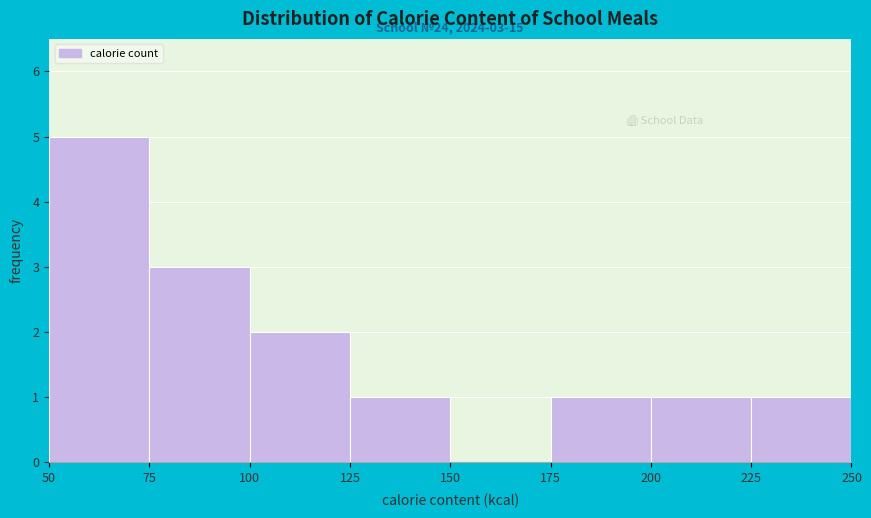

Over which range of the x-axis is the bar tallest?

50 to 75